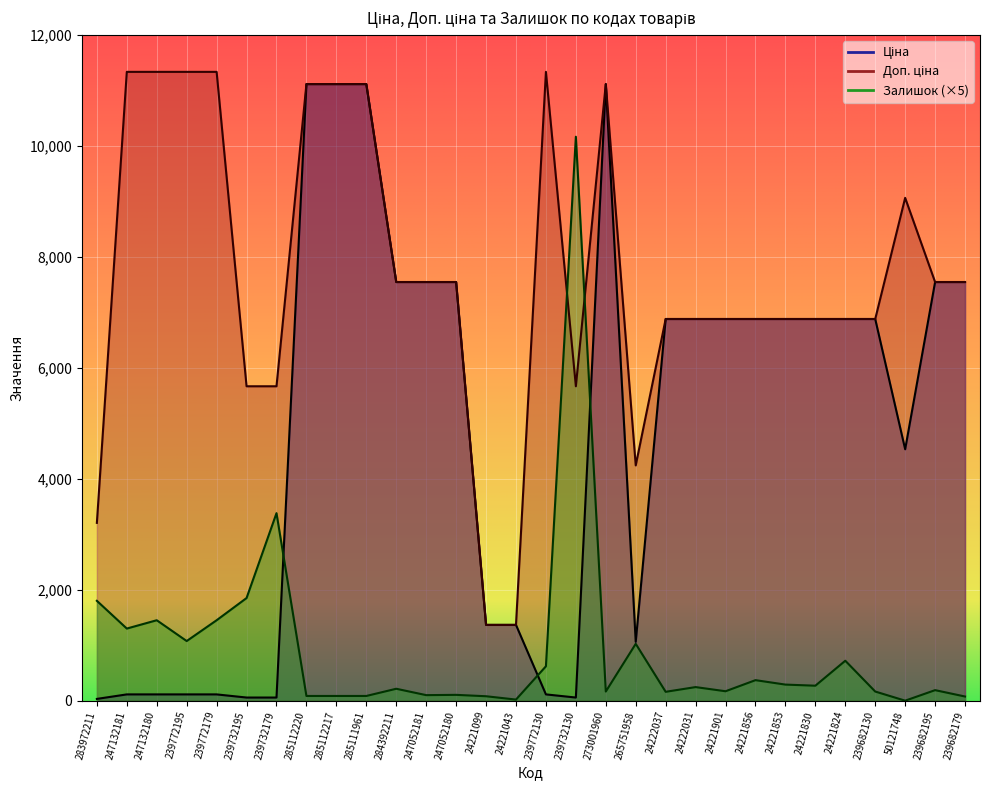

The value of Ціна at 24221099 is 1366.3. True or false?

True